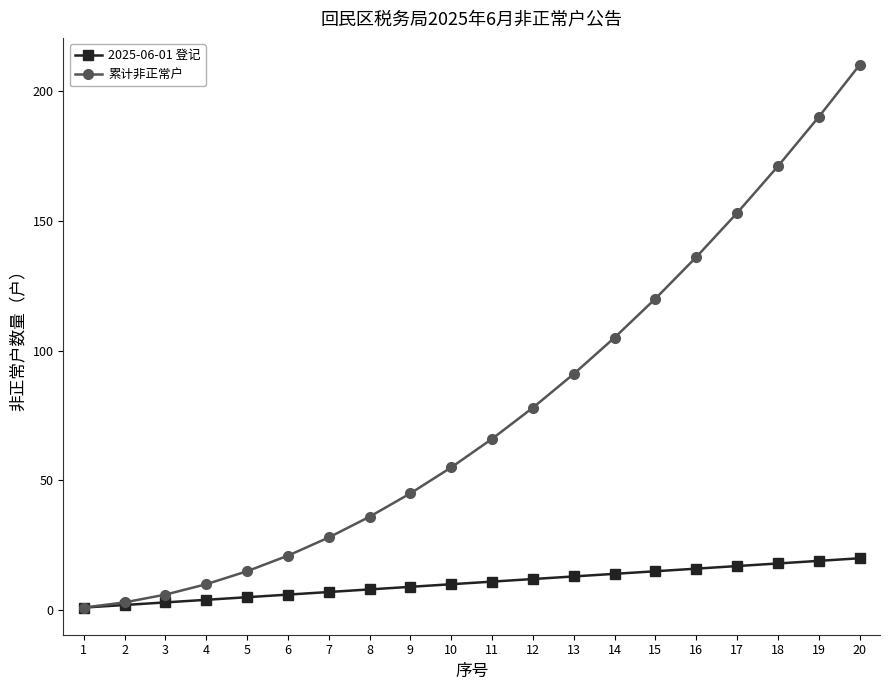

Is it true that 2025-06-01 登记 equals 21 at 14?

False